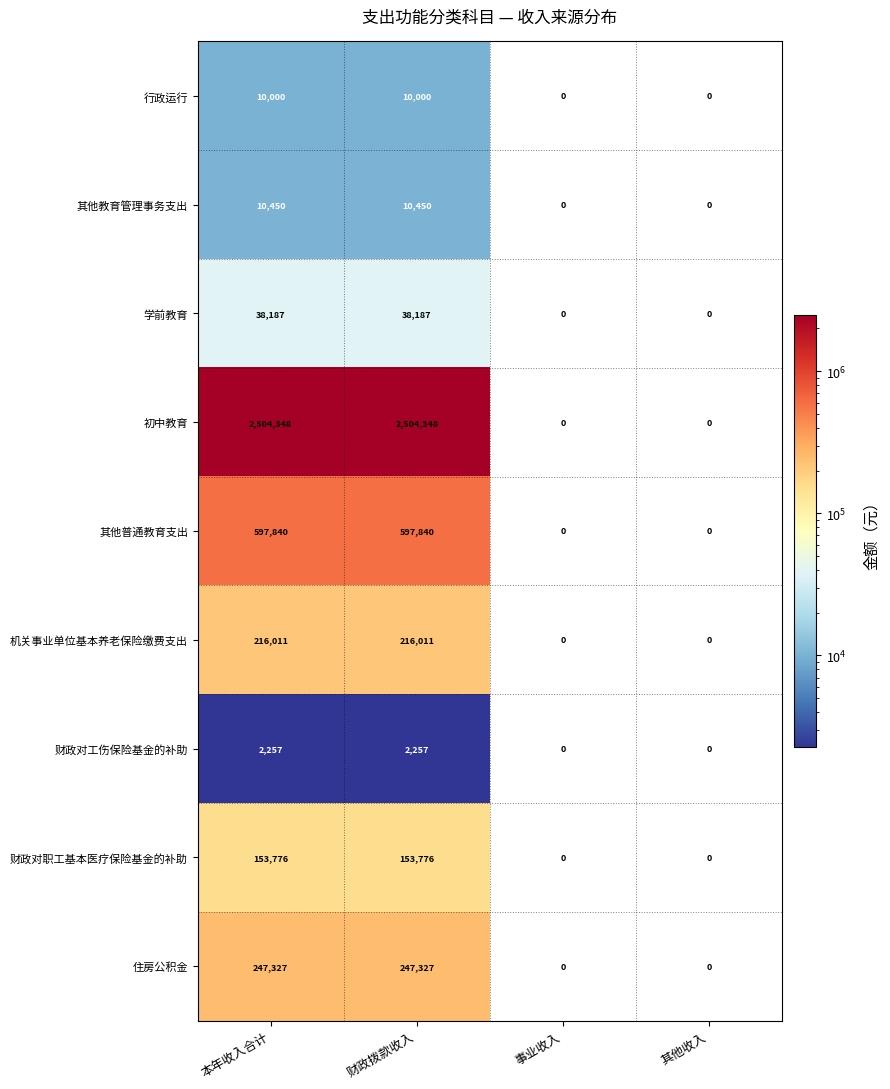

What is the maximum value shown in the chart?

2504348.0